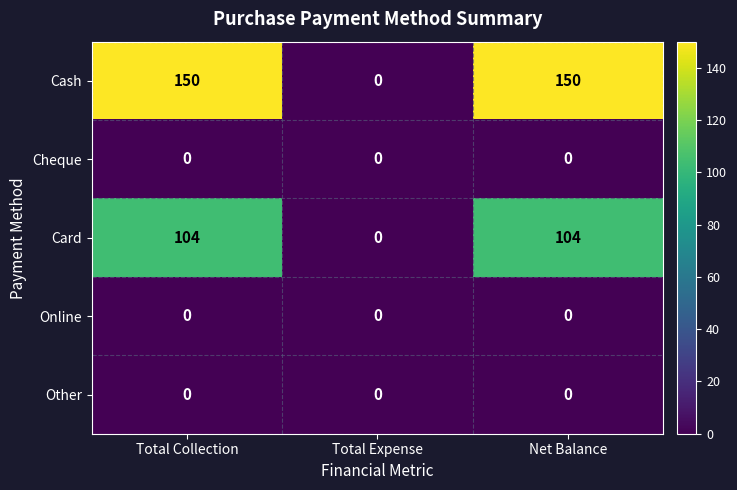

Which series has the largest total across all categories?

Cash